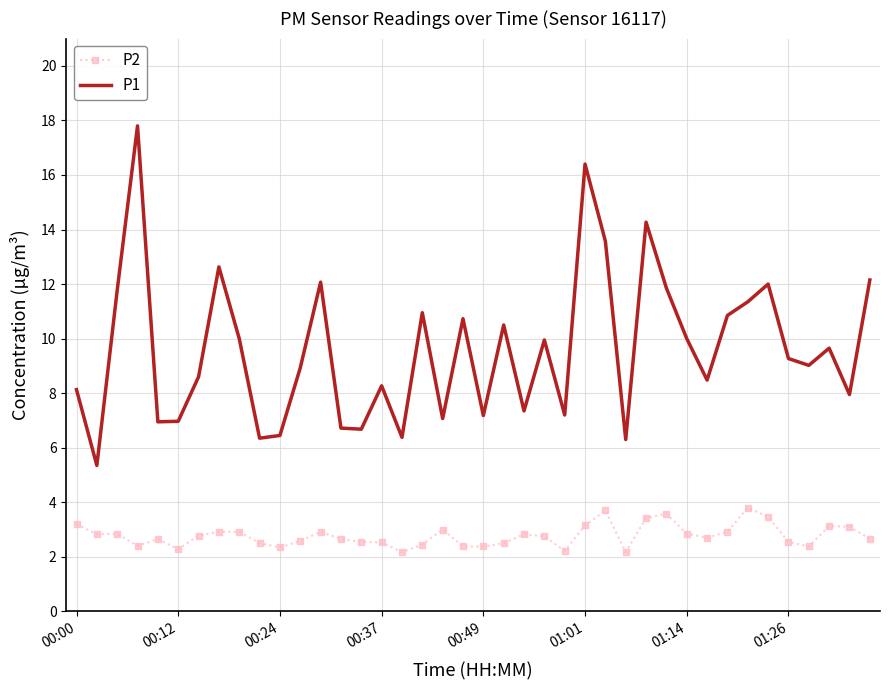

True or false: P1 and P2 intersect in this chart.

False